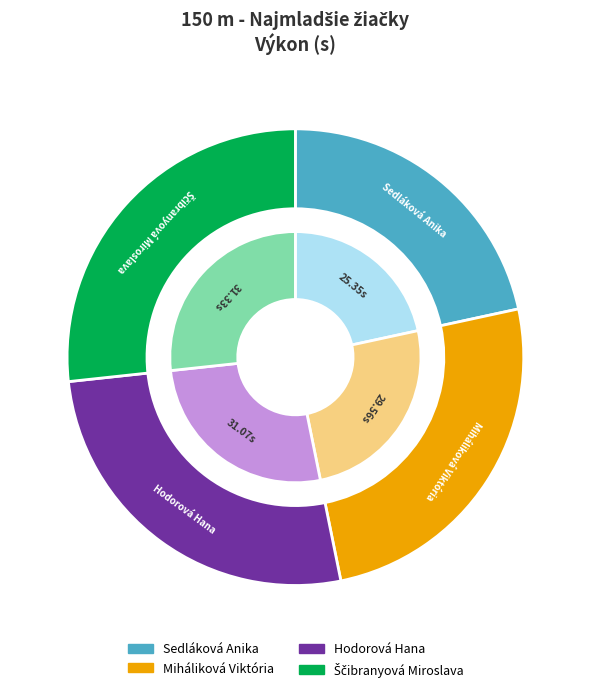

What is the total percentage of Ščibranyová Miroslava and Miháliková Viktória?

51.9%